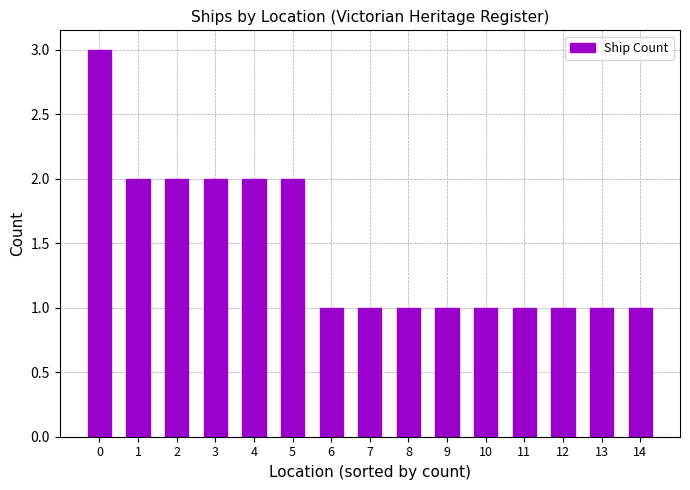

Is it true that the value at 14 is 1?

True